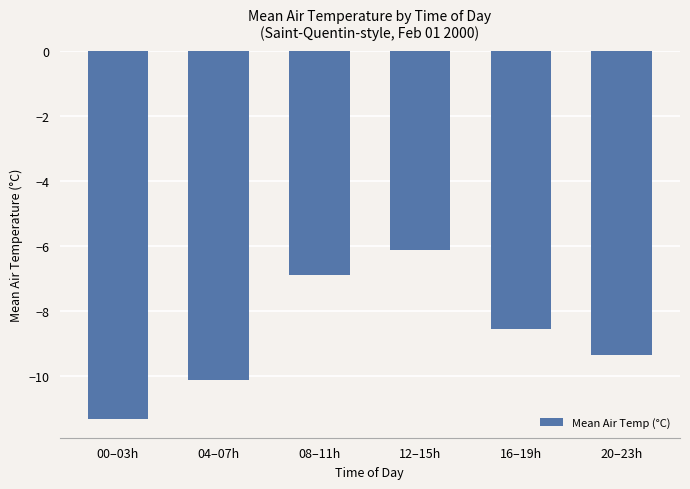

What is the label of the 4th bar from the left?

12–15h